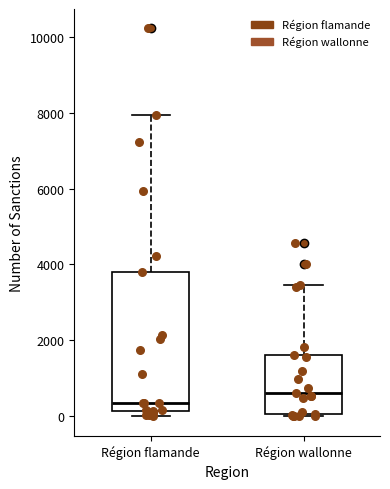

Reading left to right, transcribe this box plot: for each box, give where its median line is, the range the box spans, and where its two whiskers end, as read against the y-axis. The values are not printed on the chart, so give them approximately, as read against the axis.

Région flamande: median 400, box 200 to 3800, whiskers 0 to 8000
Région wallonne: median 600, box 0 to 1600, whiskers 0 to 3400